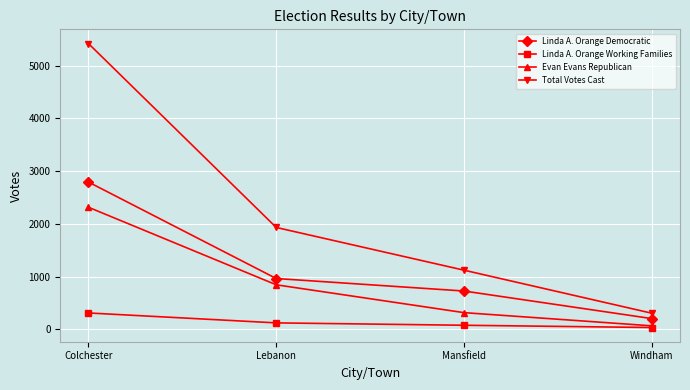

What is the approximate value of Evan Evans Republican at Lebanon, to the nearest 100?

800